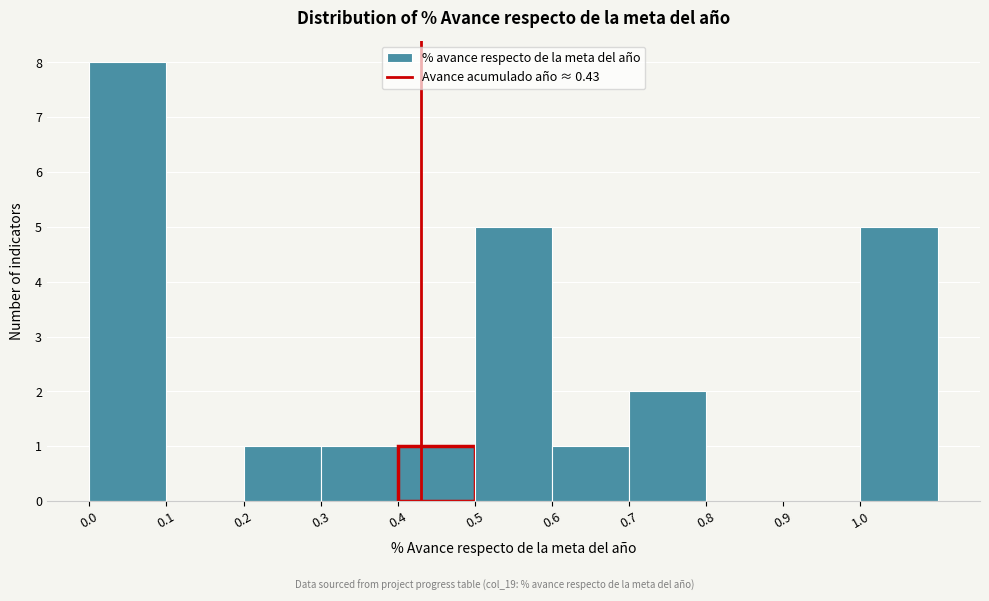

What is the height of the bar covering 0.5 to 0.6 on the x-axis? The values are not printed on the chart, so give them approximately, as read against the axis.

5